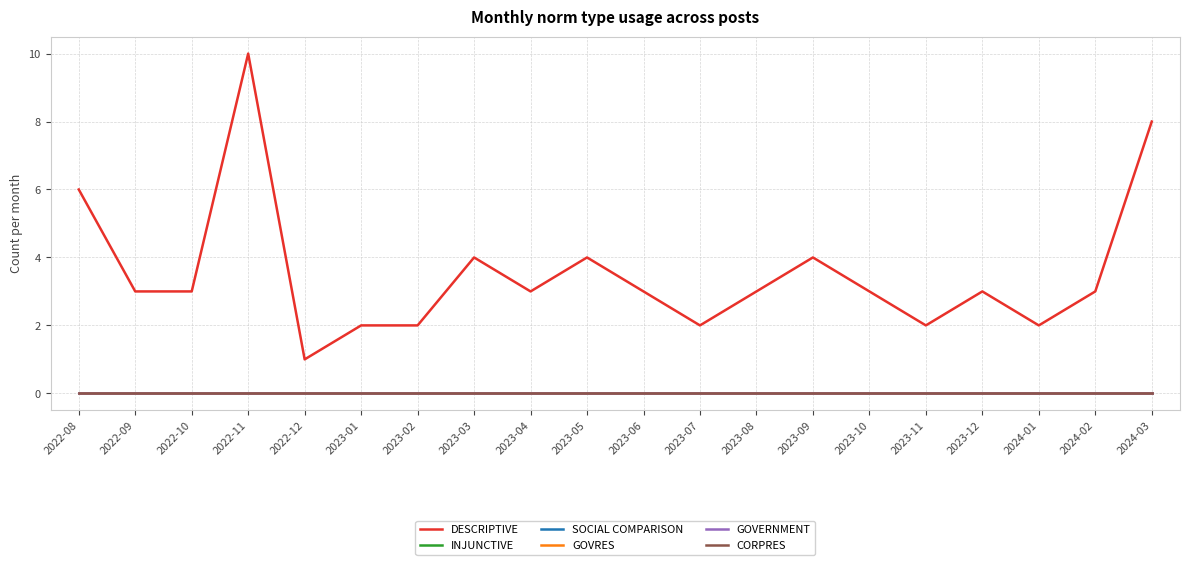

Which series changed the most between 2022-11 and 2023-10?

DESCRIPTIVE